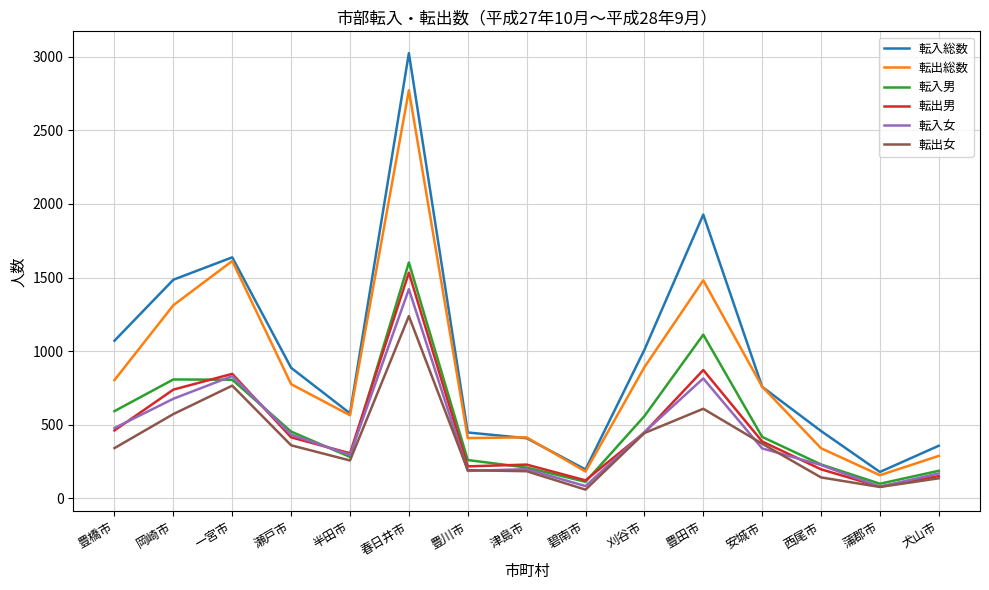

What is the spread (max minus min) of values at 津島市?

230